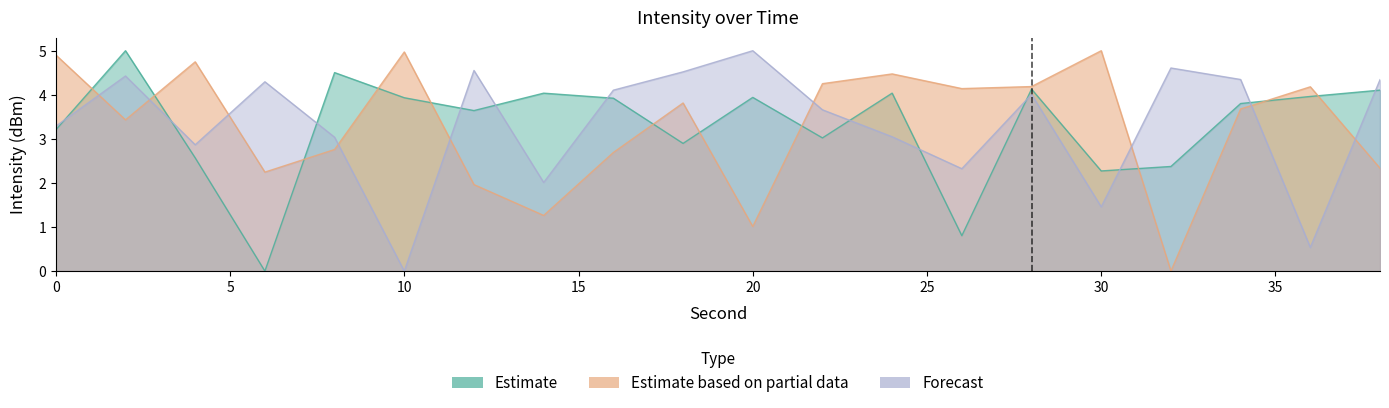

What is the difference between the highest and lowest values at 28?

0.2